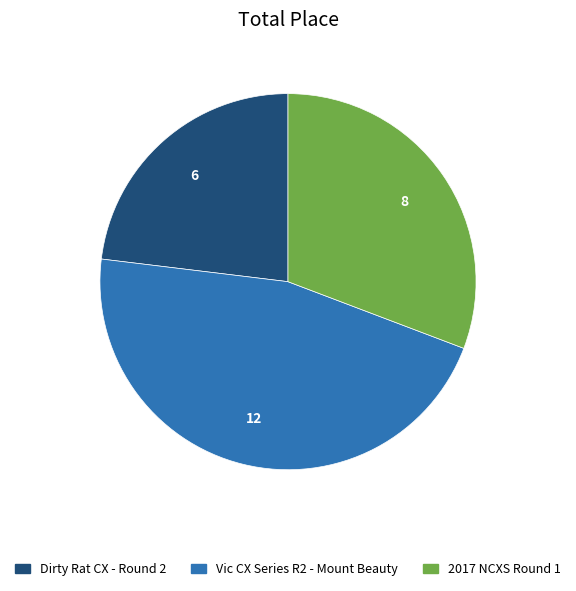

Approximately how many times larger is the value at Vic CX Series R2 - Mount Beauty compared to Dirty Rat CX - Round 2?

2.0